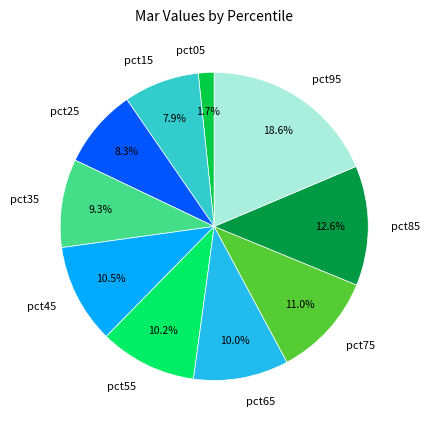

What percentage is NOT represented by pct55?

89.8%